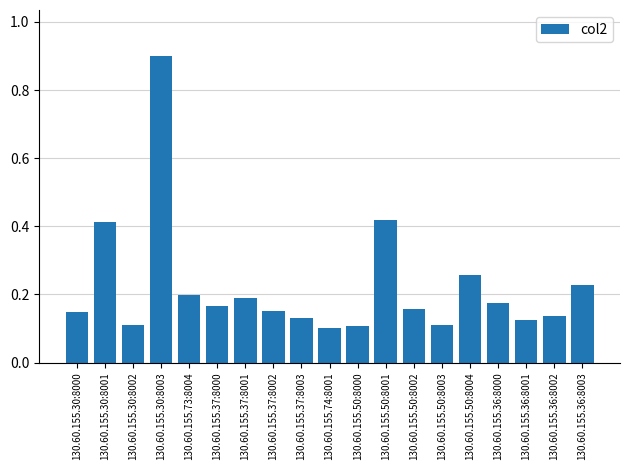

What is the change in value from 130.60.155.30:8001 to 130.60.155.37:8003?

-0.3